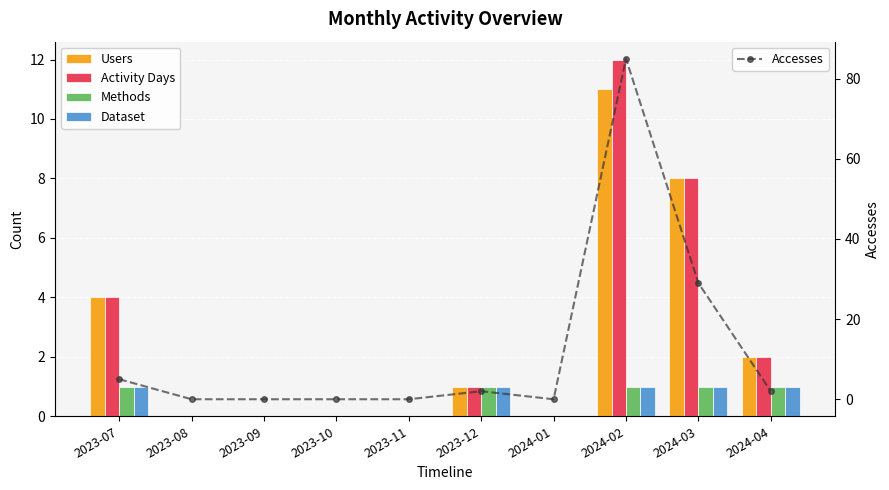

What position from the left is 2024-01?

7